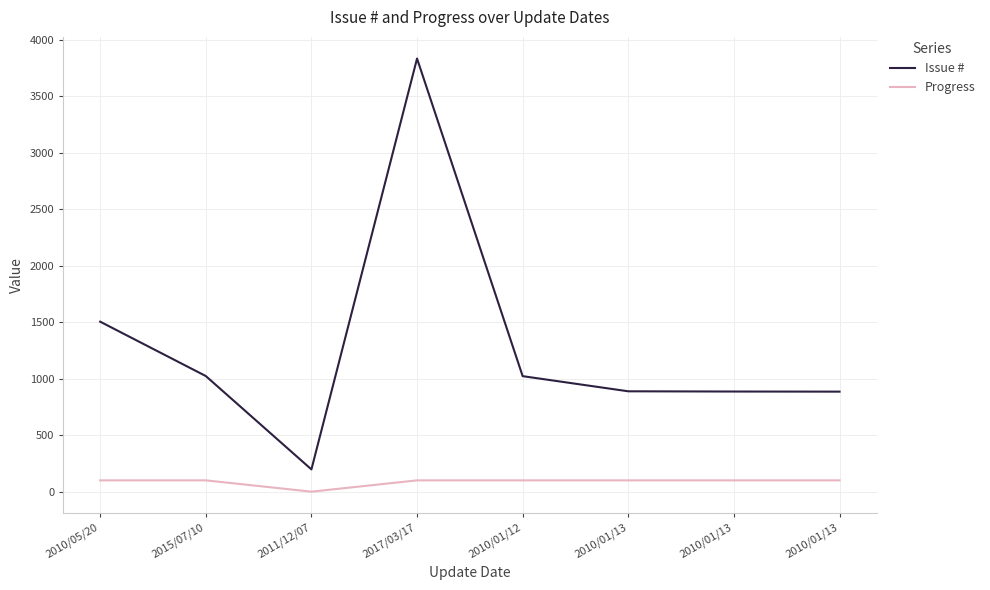

Does the chart have visible grid lines?

Yes